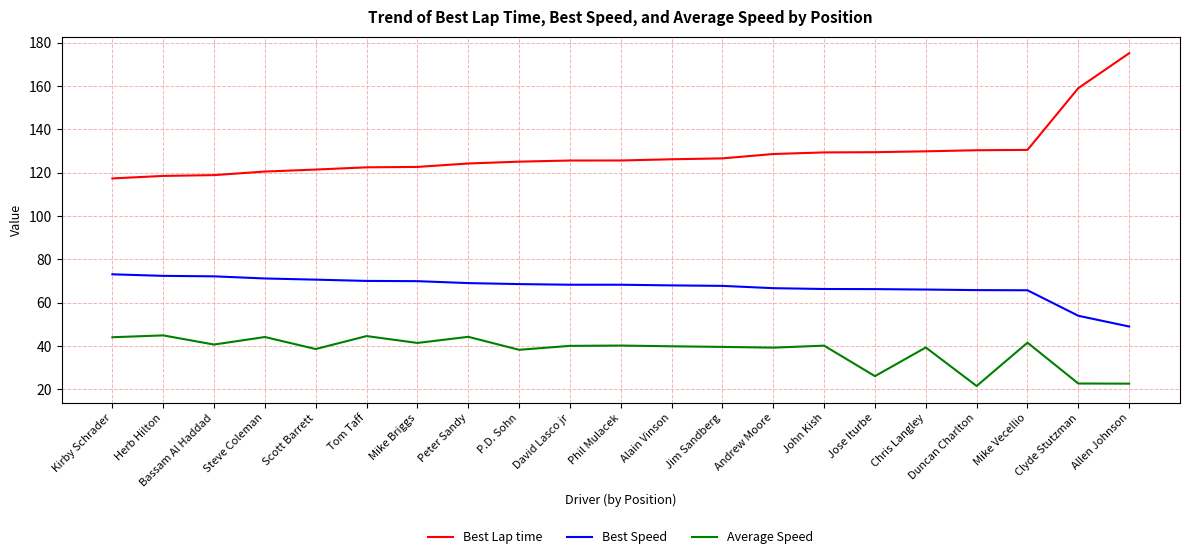

What is the total value across all series at Tom Taff?

236.9